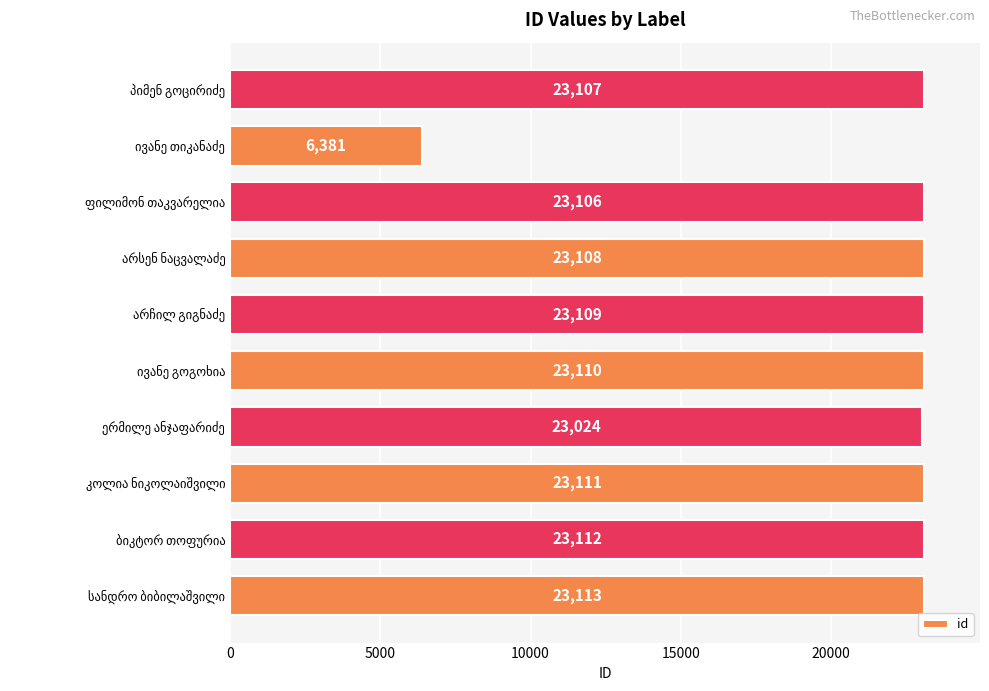

What is the difference between the maximum and minimum values?

16732